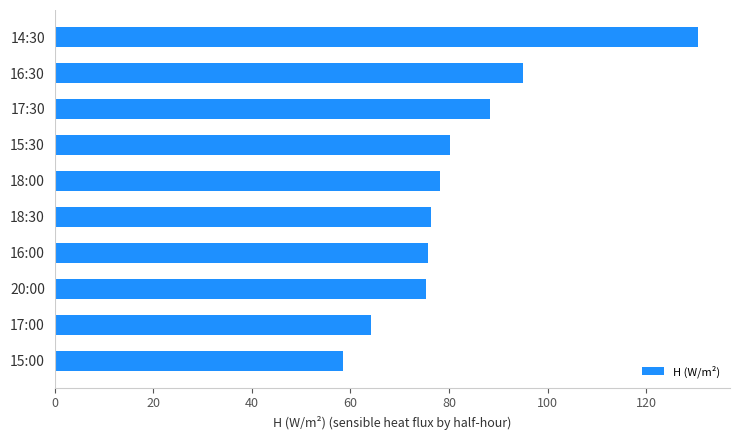

True or false: the data shows 80.2 at 15:30.

True